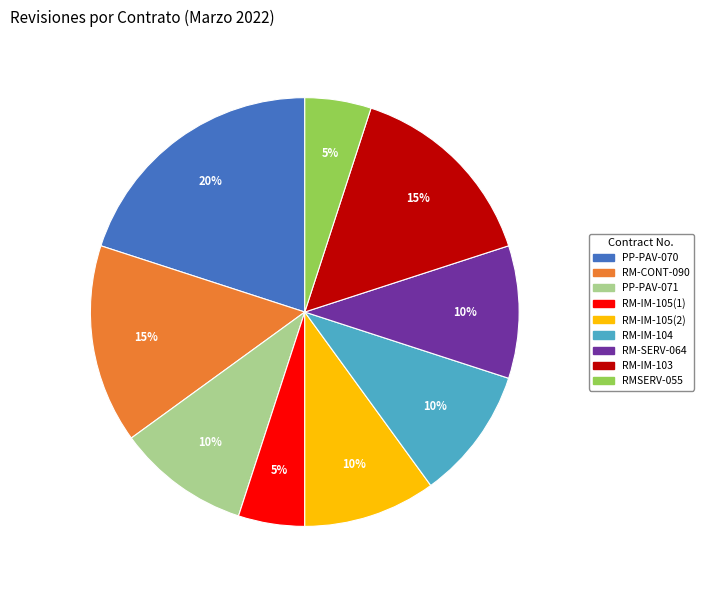

Does any single category account for the majority?

No